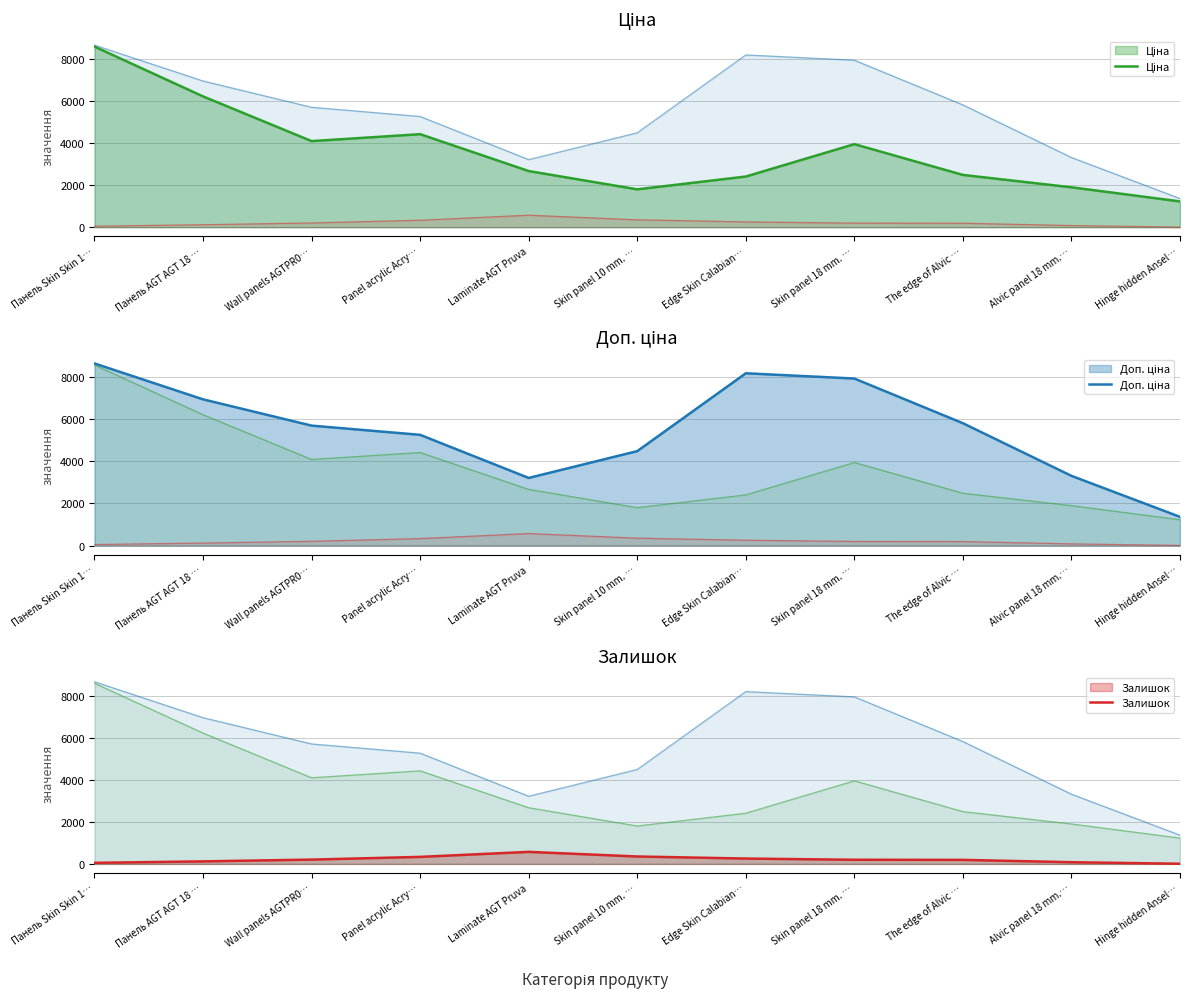

True or false: Доп. ціна and Ціна cross at least once.

False